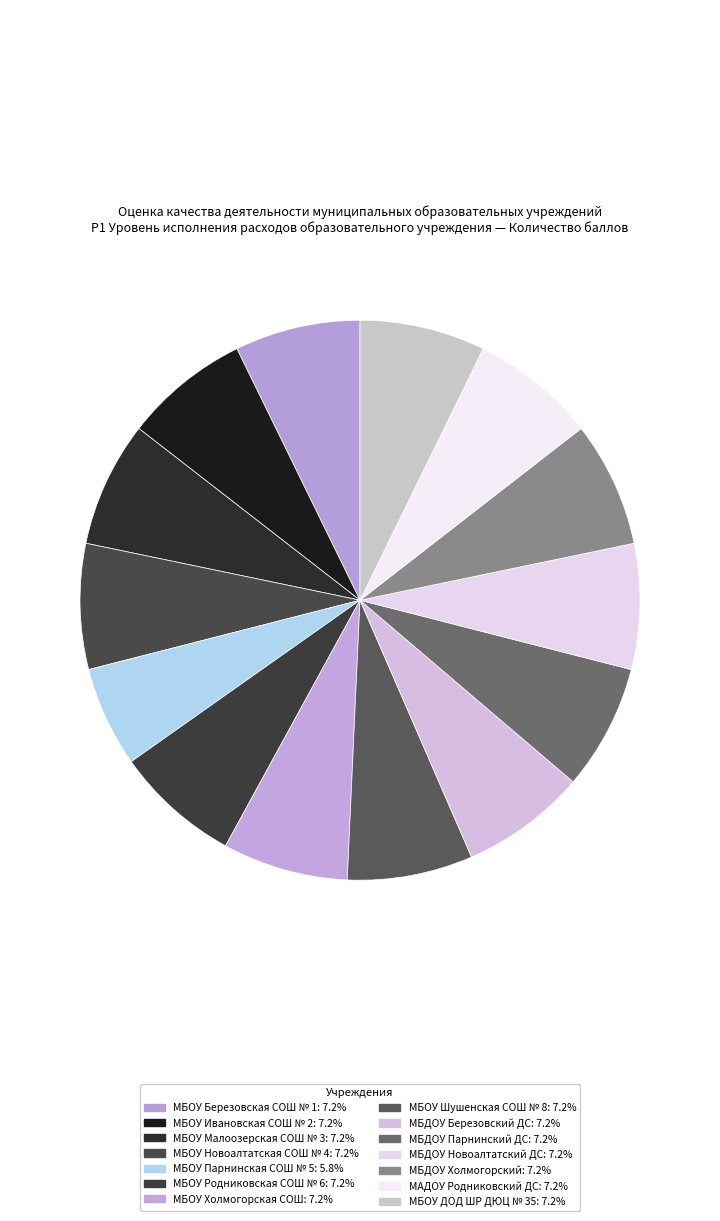

Count the number of slices in the pie.

14